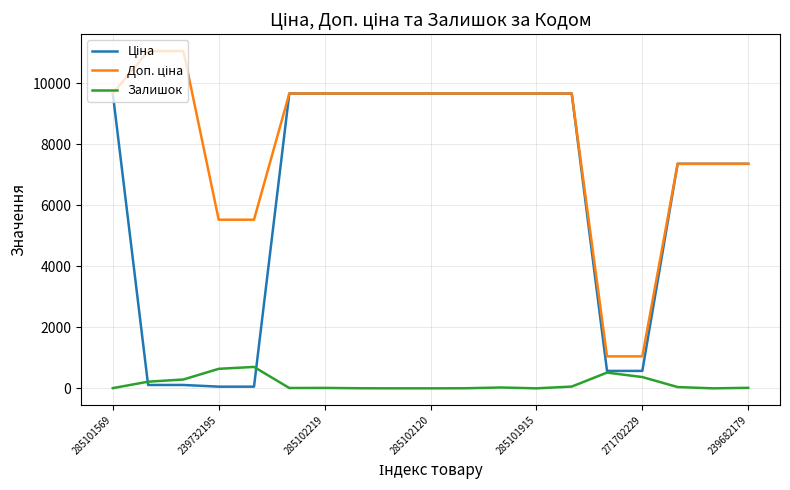

What is the greatest value displayed?

11055.0